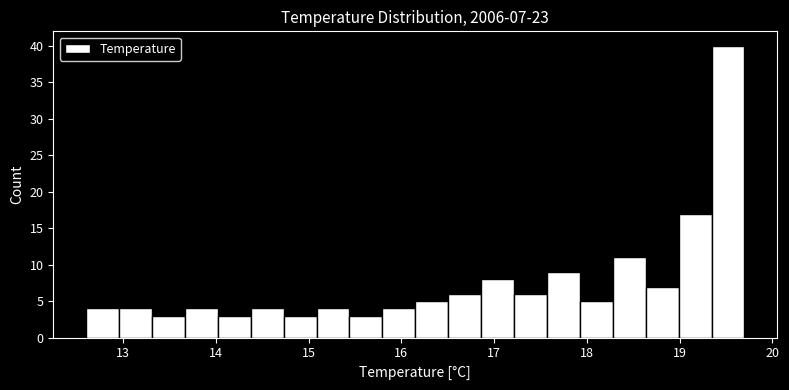

Around what value on the x-axis is the tallest bar? Give the approximate position of its centre, as read against the axis.

19.5